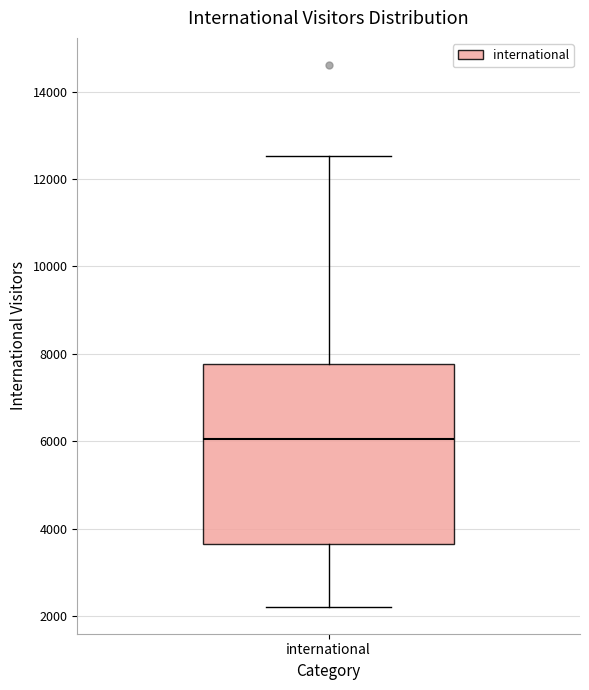

Where is the upper edge of the box for international on the y-axis? The values are not printed on the chart, so give them approximately, as read against the axis.

7800